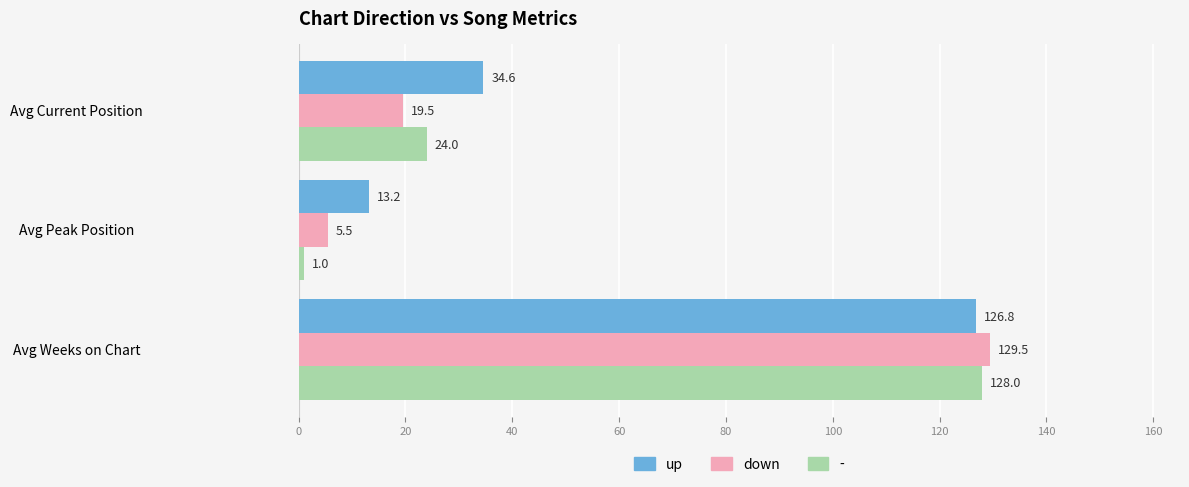

What is the sum of all up values?

174.6